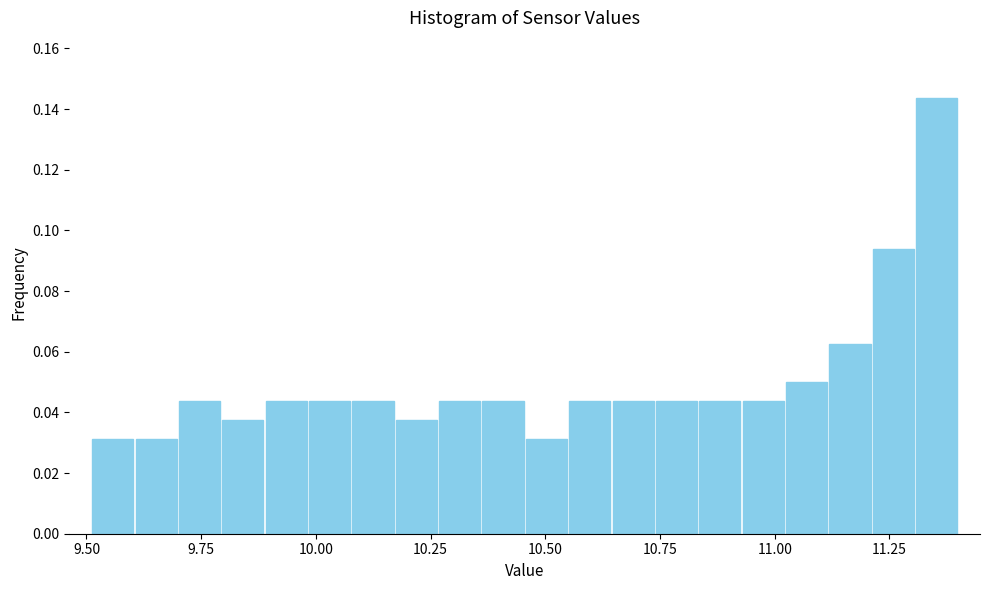

Around what value on the x-axis is the tallest bar? Give the approximate position of its centre, as read against the axis.

11.35